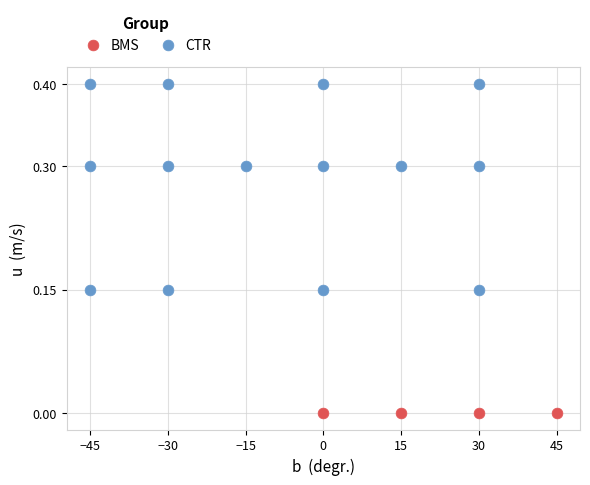

Which series contains the highest Y value?

CTR